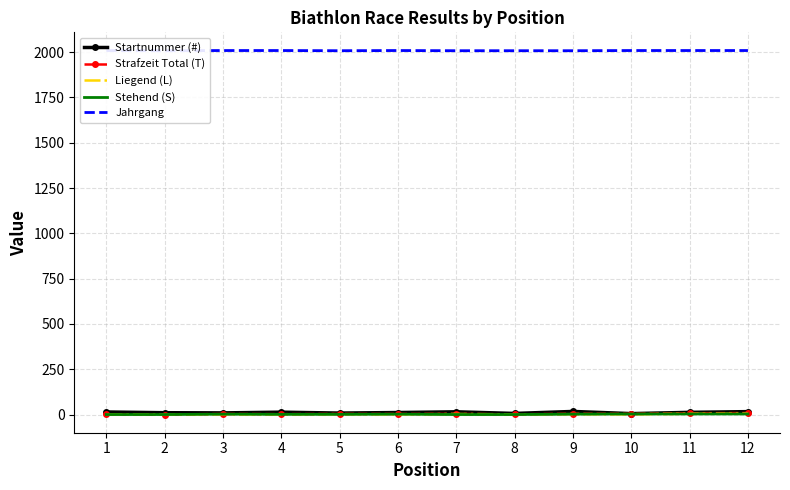

True or false: Strafzeit Total (T) and Jahrgang intersect in this chart.

False